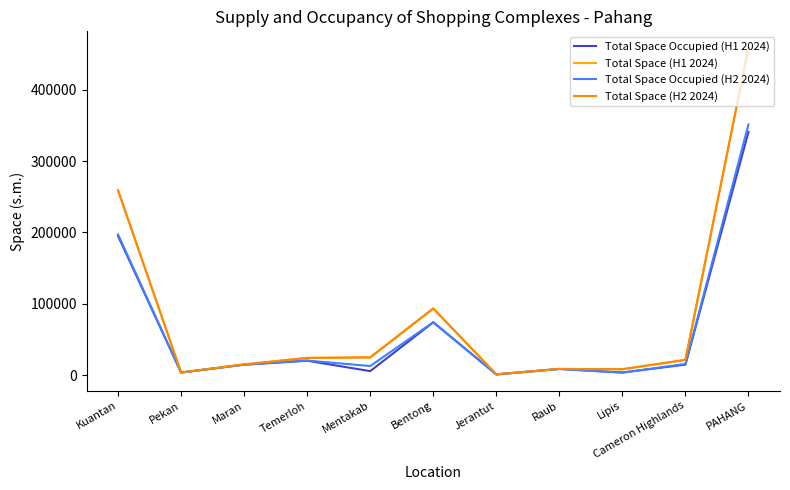

Where is the first local maximum for Total Space Occupied (H2 2024)?

Temerloh